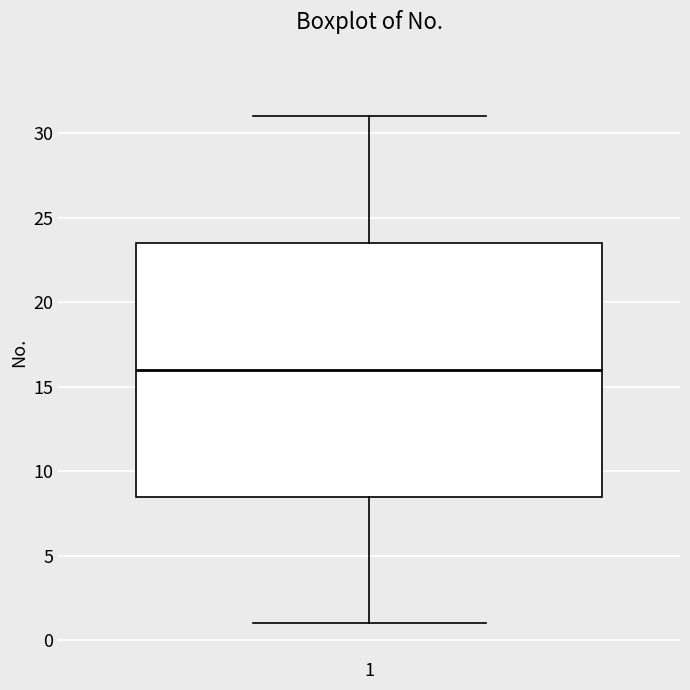

Transcribe this box plot: give where the median line is, the range the box spans, and where the two whiskers end, as read against the y-axis. The values are not printed on the chart, so give them approximately, as read against the axis.

median 16.0, box 8.5 to 23.5, whiskers 1.0 to 31.0